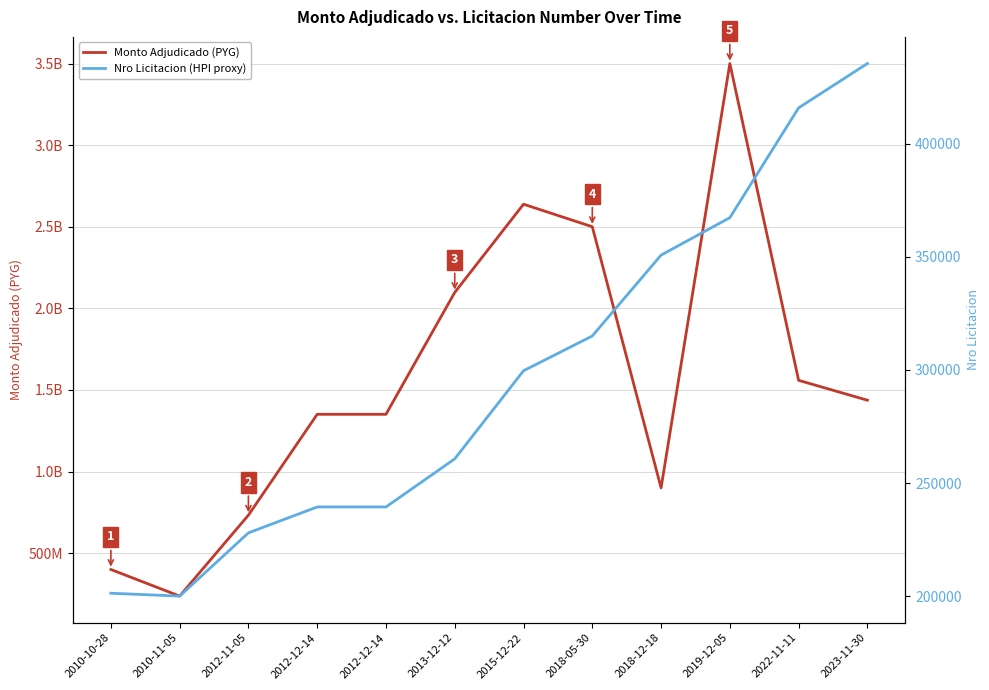

True or false: Monto Adjudicado (PYG) has more than 0 points higher than both neighbors.

True